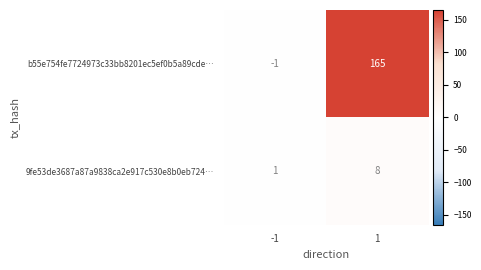

The b55e754fe7724973c33bb8201ec5ef0b5a89cde… series shows -1 at -1. True or false?

True